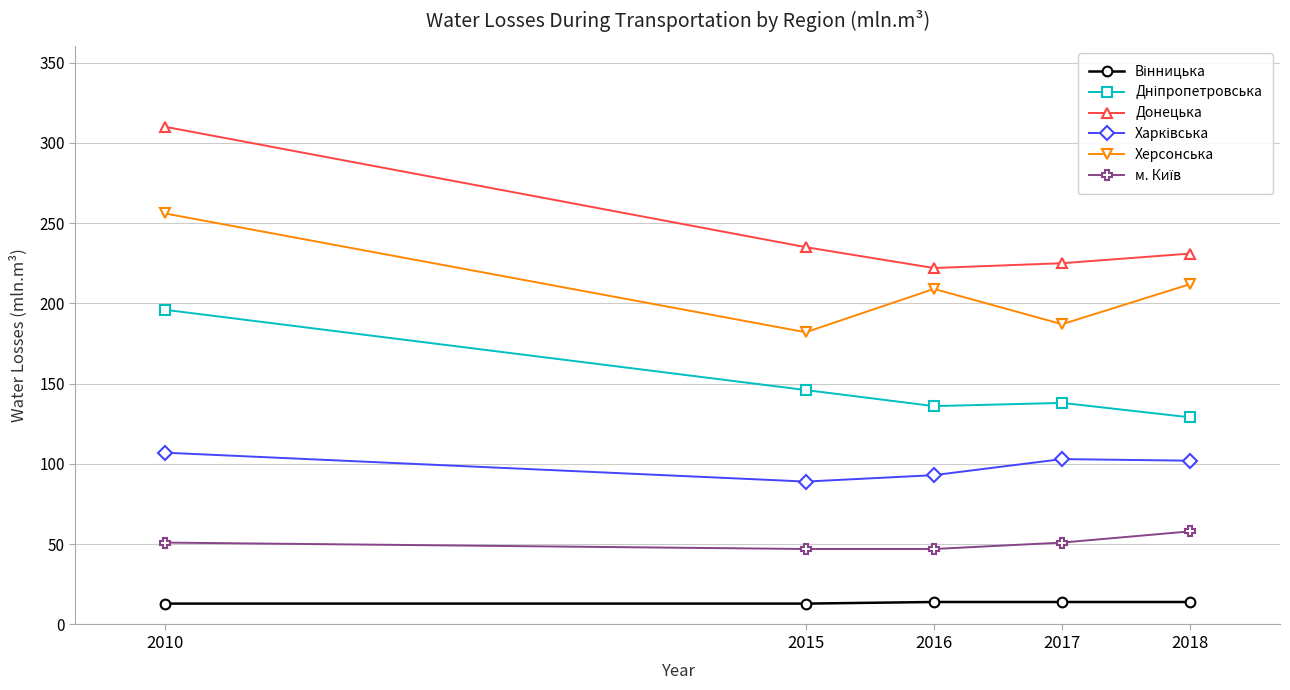

At which category is the sum across all series the highest?

2010